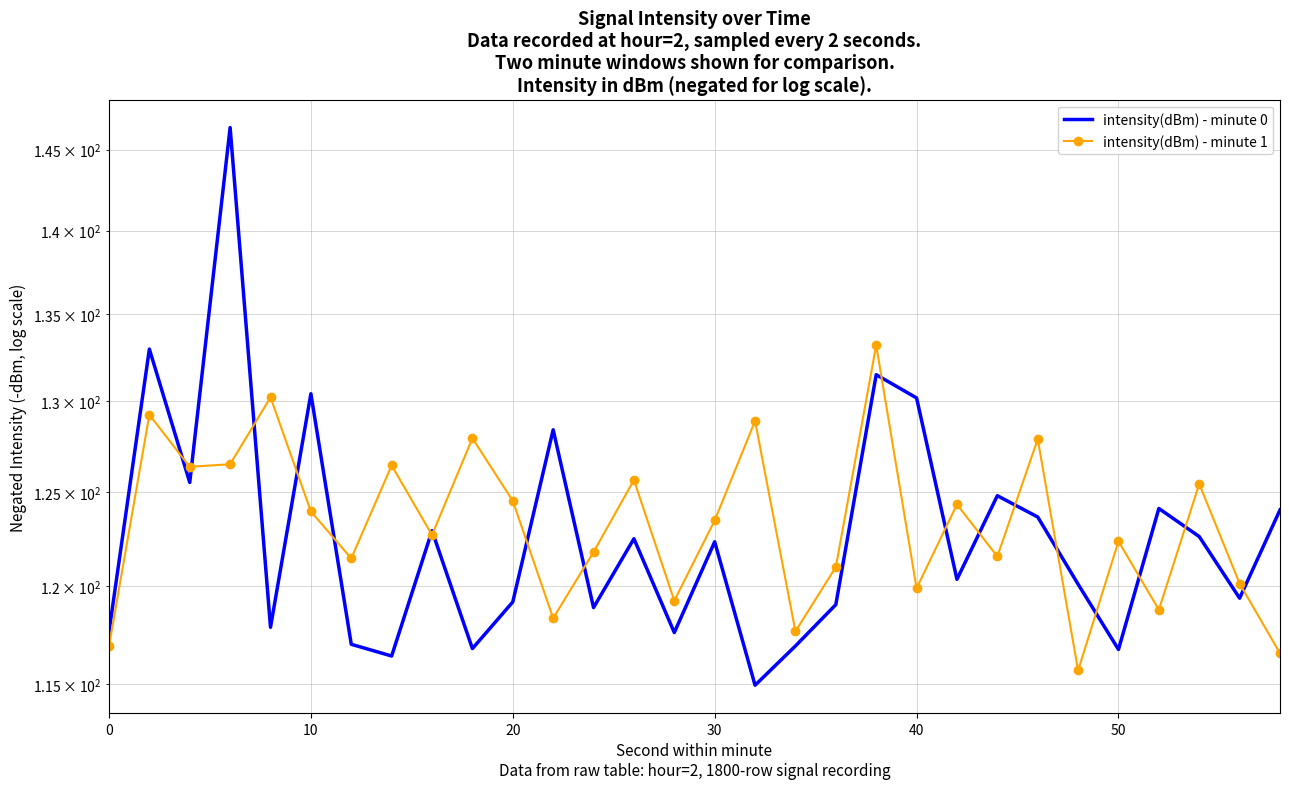

Is the value of intensity(dBm) - minute 1 at 29 greater than the value of intensity(dBm) - minute 0 at 20?

No